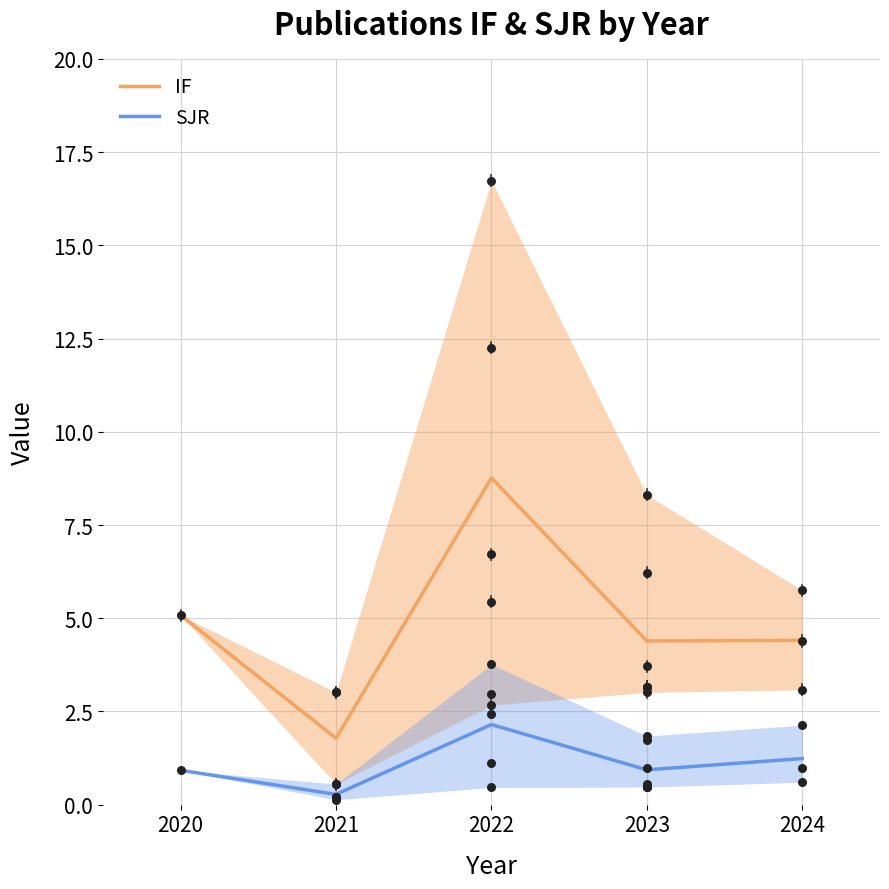

What are all the series names shown in the legend?

IF, SJR